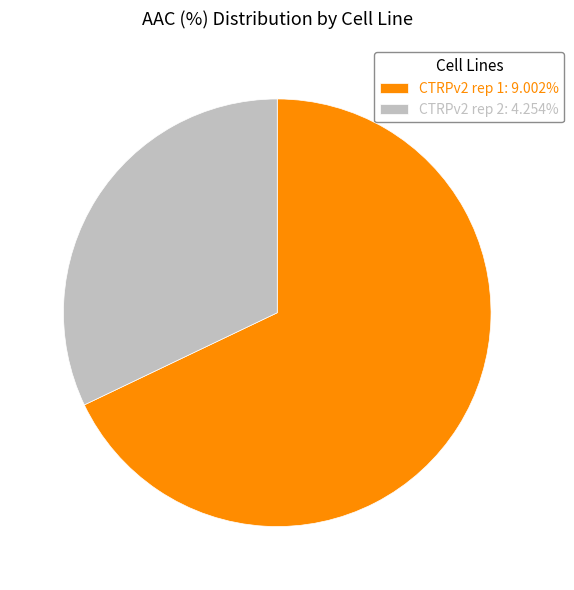

Approximately how many times larger is the value at CTRPv2 rep 2: 4.254% compared to CTRPv2 rep 1: 9.002%?

0.5